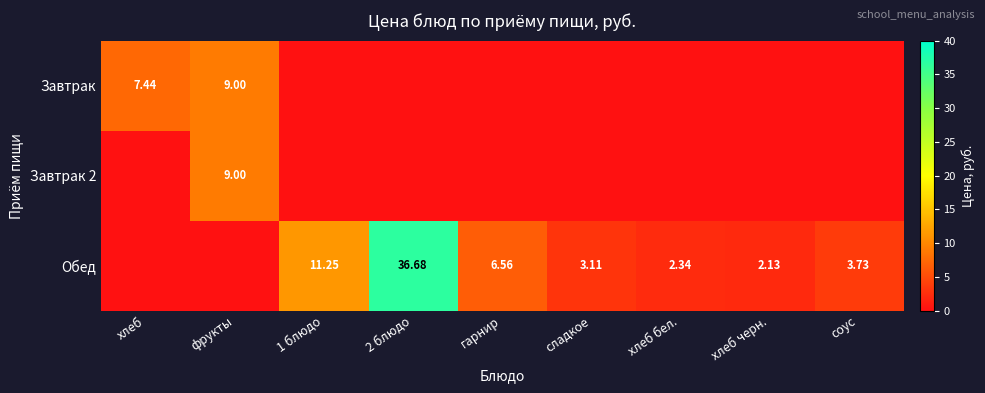

List the series in order of their peak value, highest first.

Обед, Завтрак, Завтрак 2